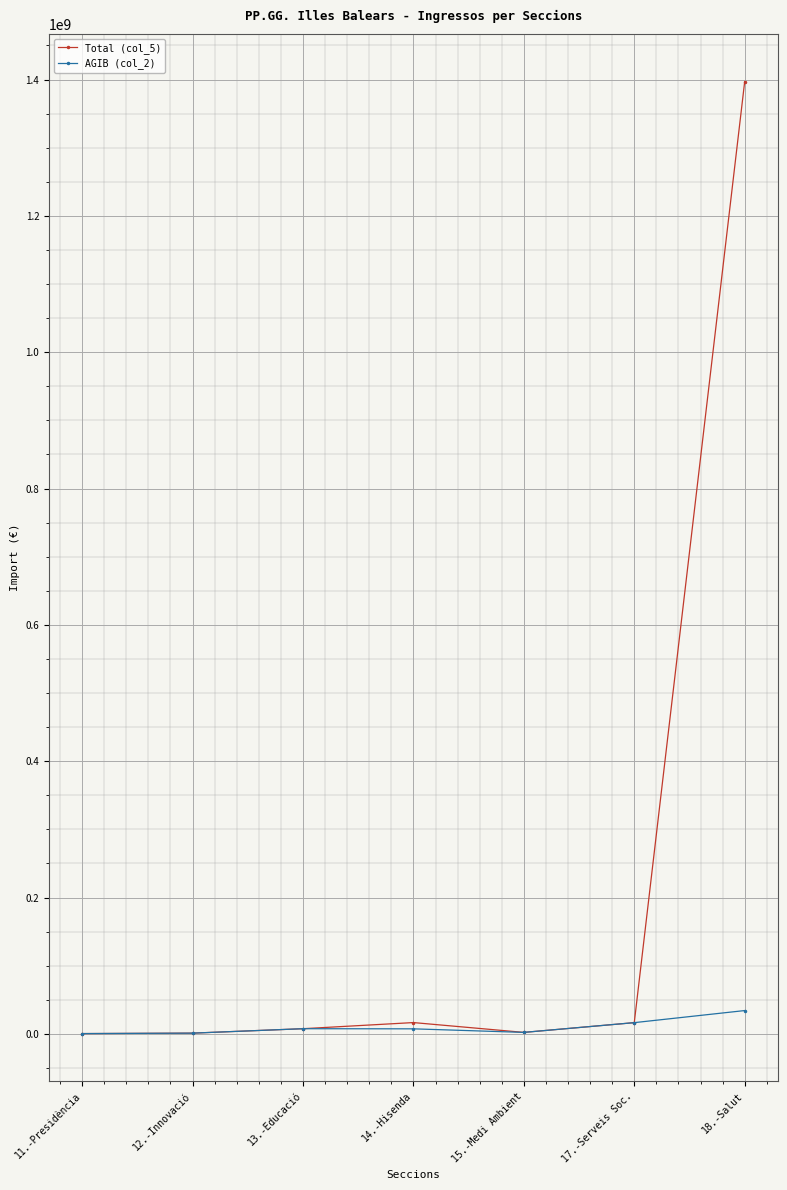

Which series has the largest range (max minus min)?

Total (col_5)